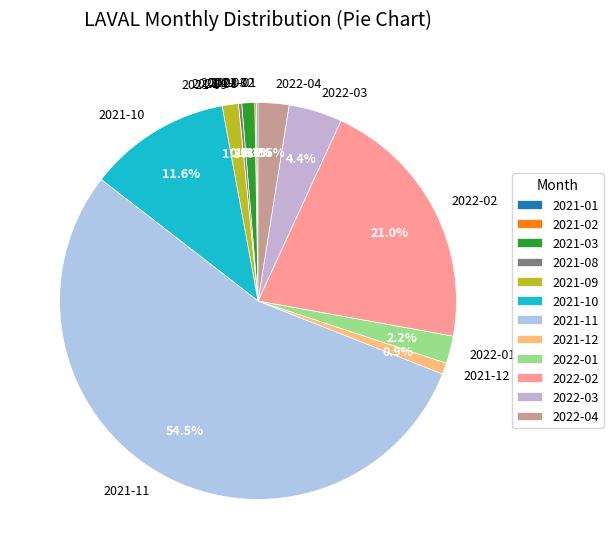

What percentage is the 2021-09 slice, to the nearest percent?

1%